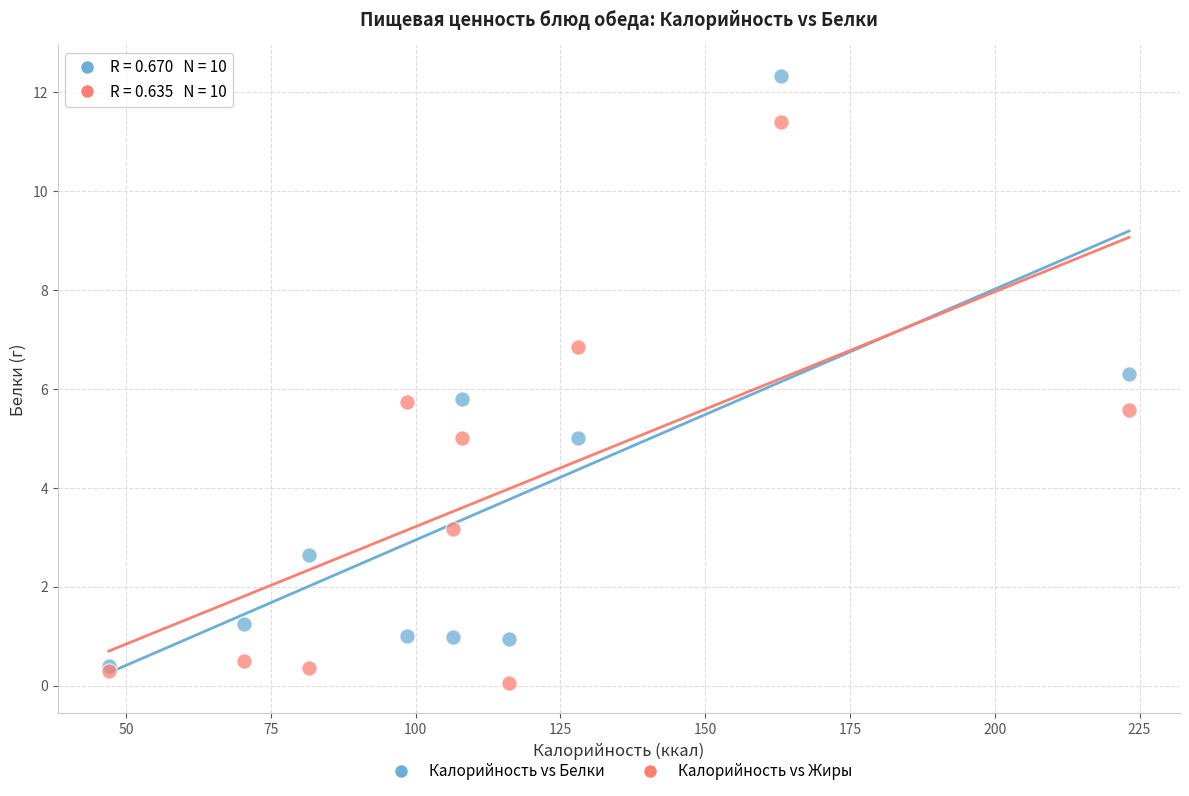

Which series has the widest spread of Y values?

Калорийность vs Белки